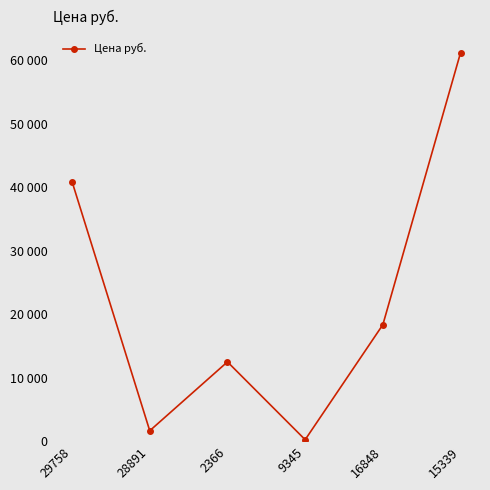

True or false: there are more than 0 points higher than both neighbors.

True